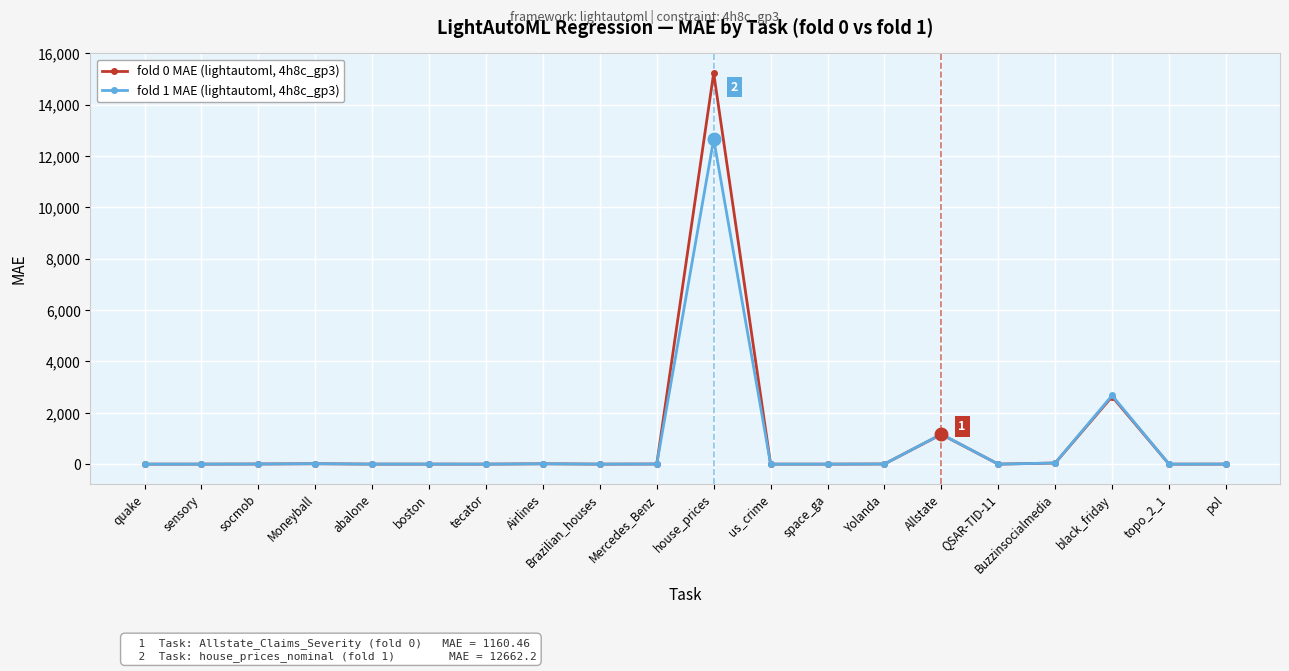

What is the total value across all series at house_prices?

27902.0